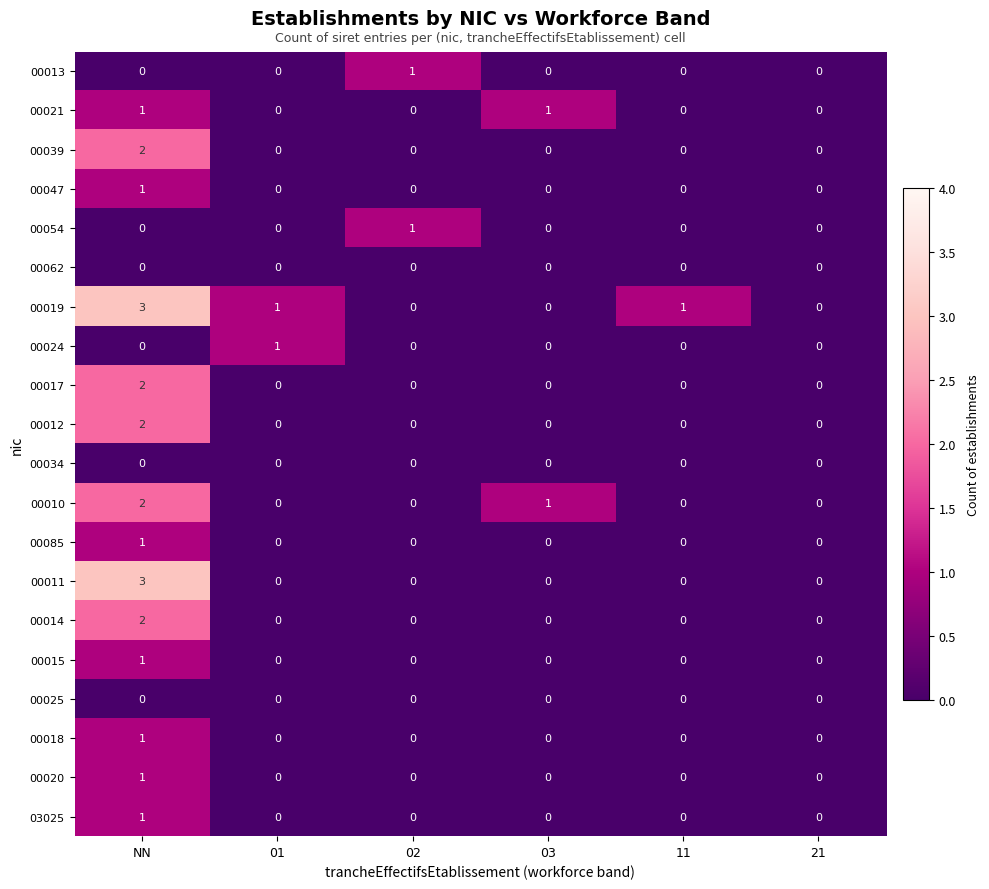

Which category has the highest value across all series?

NN